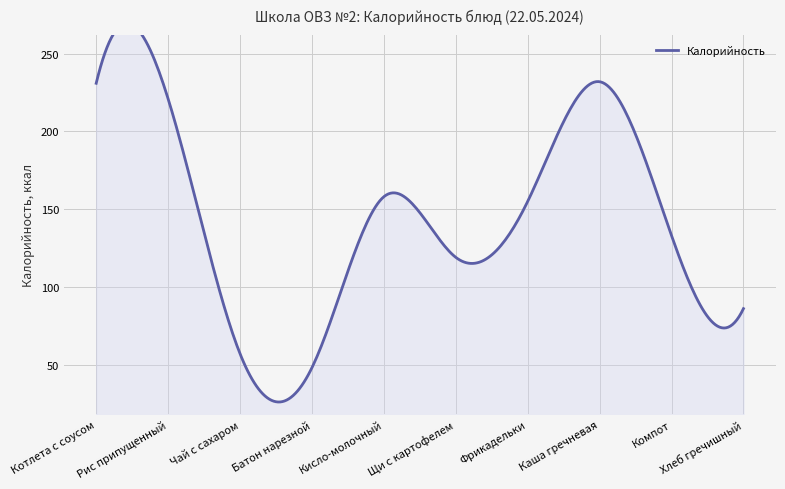

Read the value at Котлета с соусом, to the nearest 5.

230